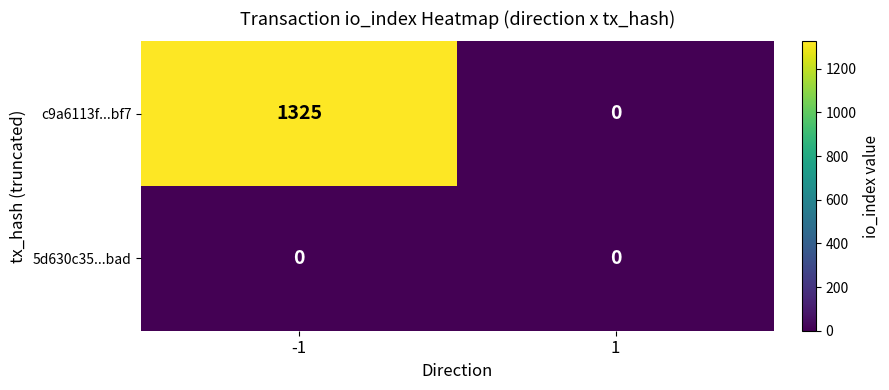

Which series has the largest total across all categories?

c9a6113f...bf7